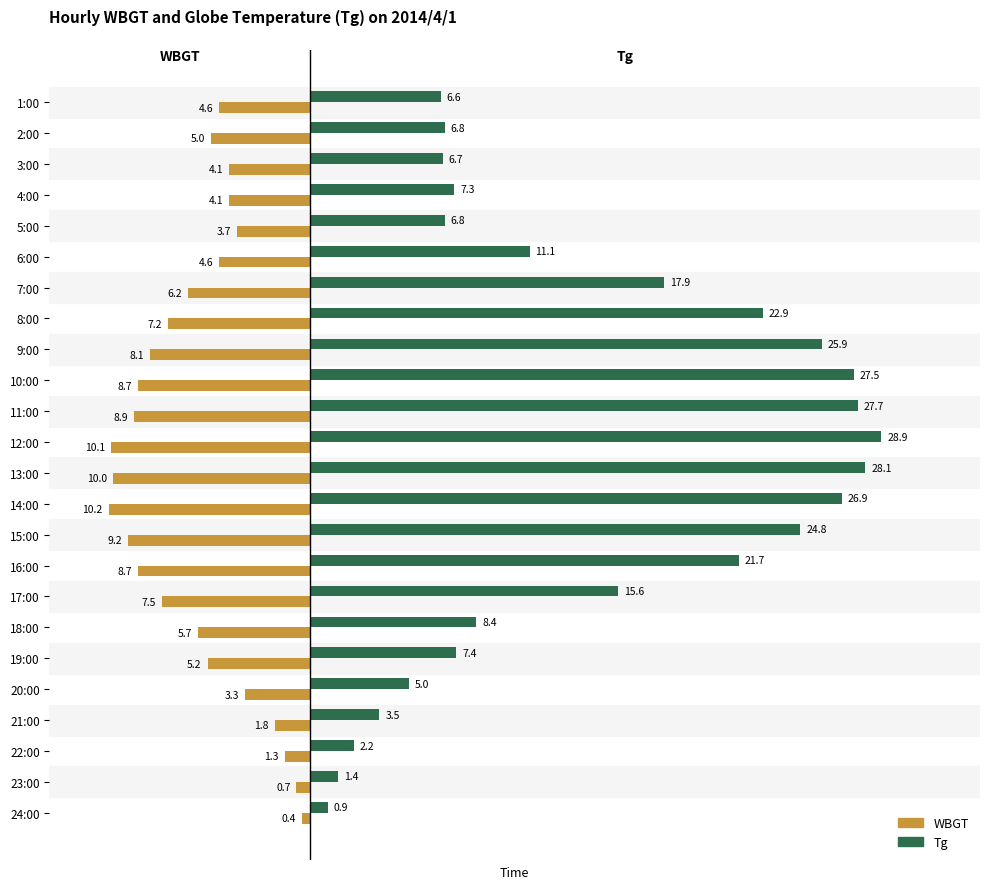

List the series in order of their overall mean, lowest first.

WBGT, Tg